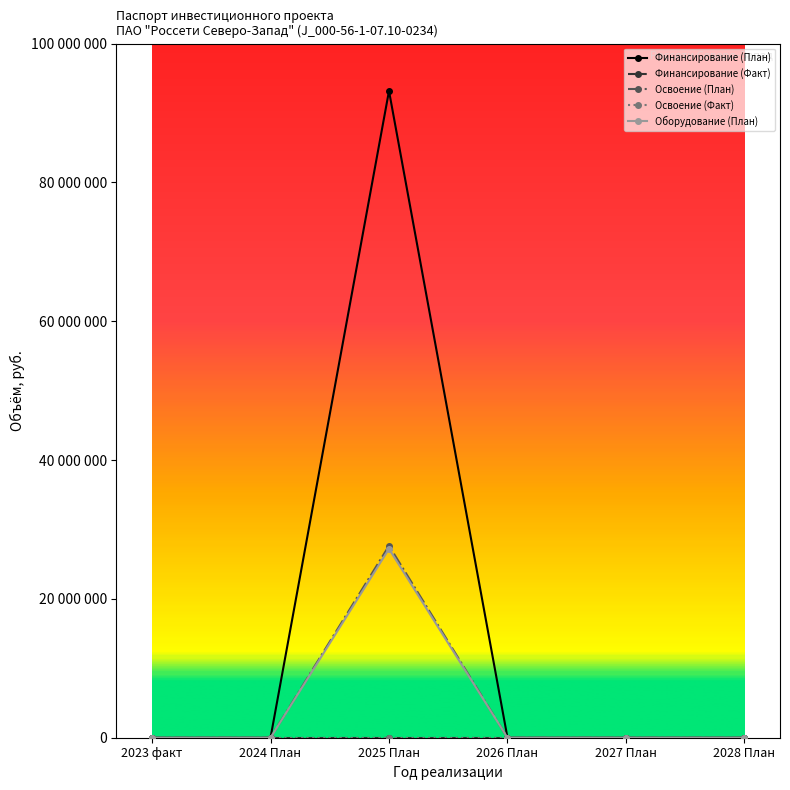

Is it true that Освоение (План) equals 0 at 2027 План?

True